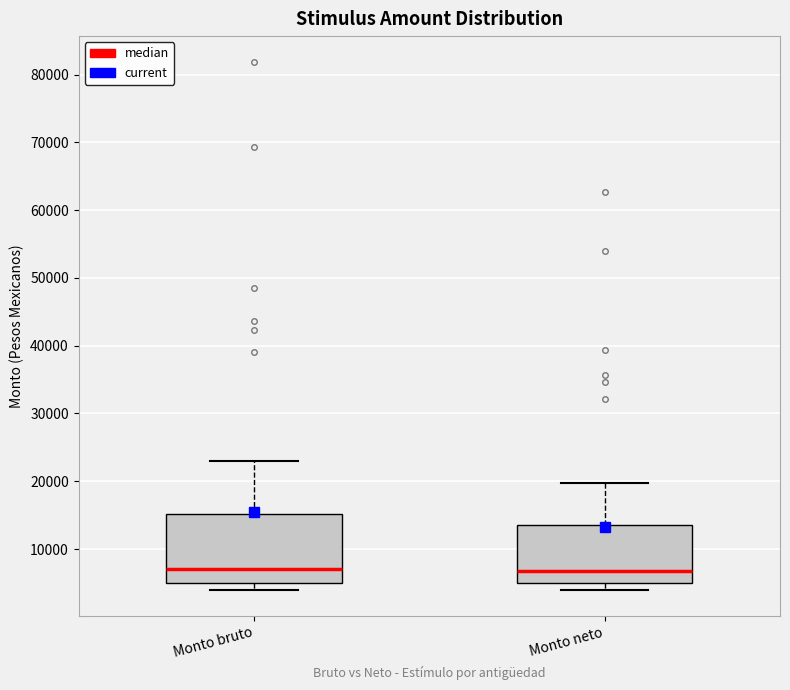

Reading left to right, read every box against the y-axis: the position of its median line, the range the box covers, and the ends of its whiskers. The values are not printed on the chart, so give them approximately, as read against the axis.

Monto bruto: median 7000, box 5000 to 15000, whiskers 4000 to 23000
Monto neto: median 7000, box 5000 to 14000, whiskers 4000 to 20000